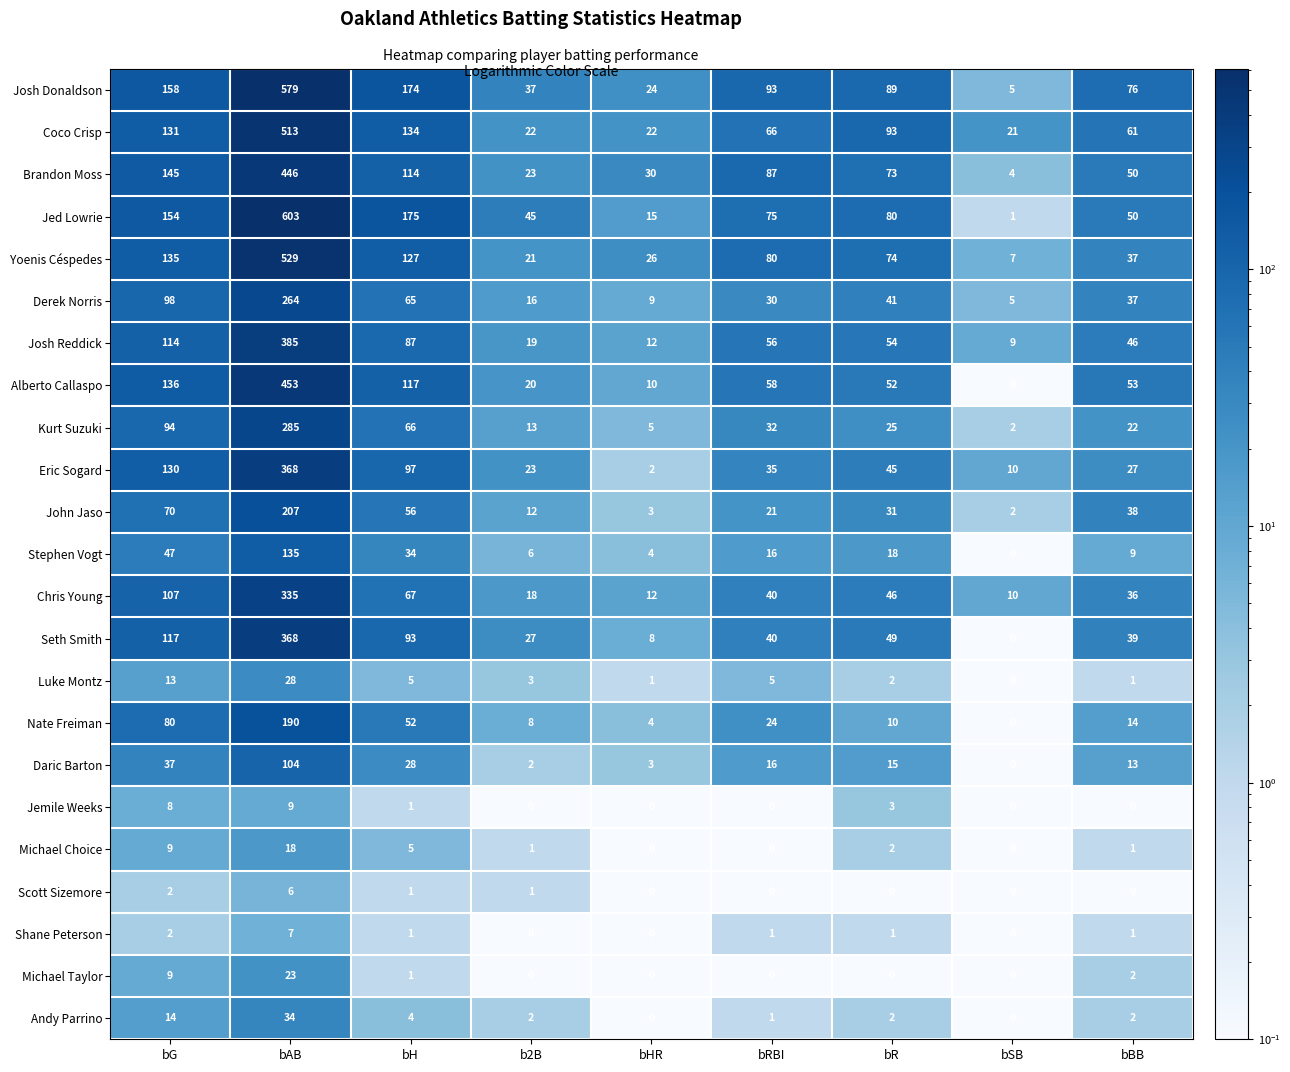

The Jed Lowrie series shows 75 at bRBI. True or false?

True